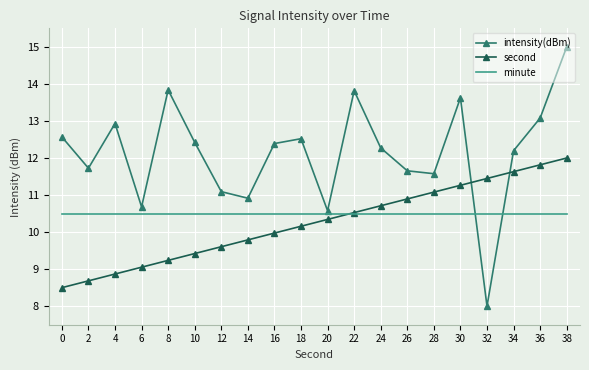

What is the approximate value of second at 4?

8.9